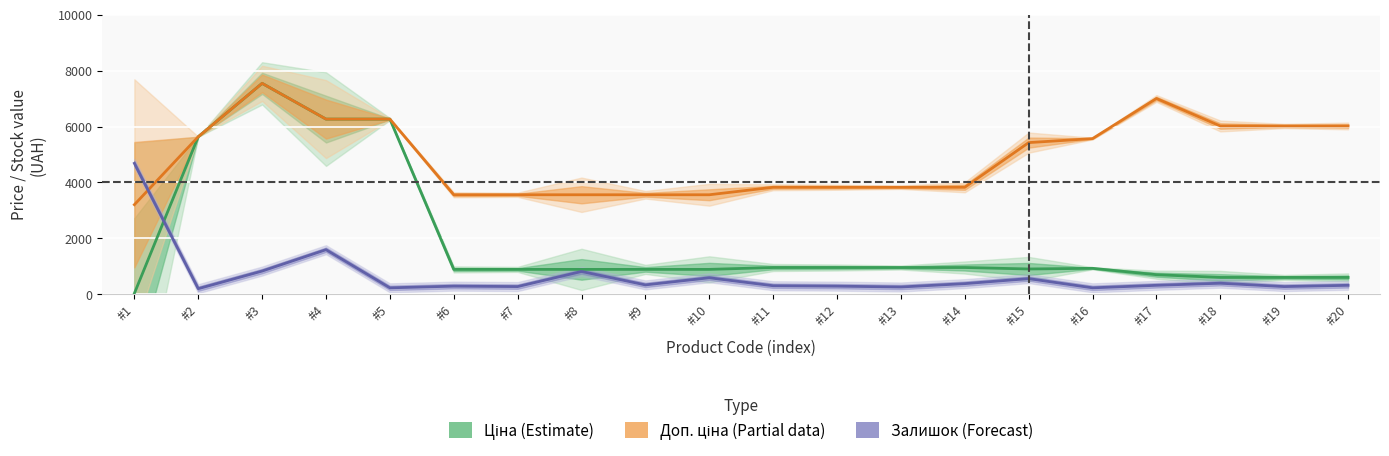

What is the value of the Доп. ціна (Partial data) point at the 5th from the left?

6266.7